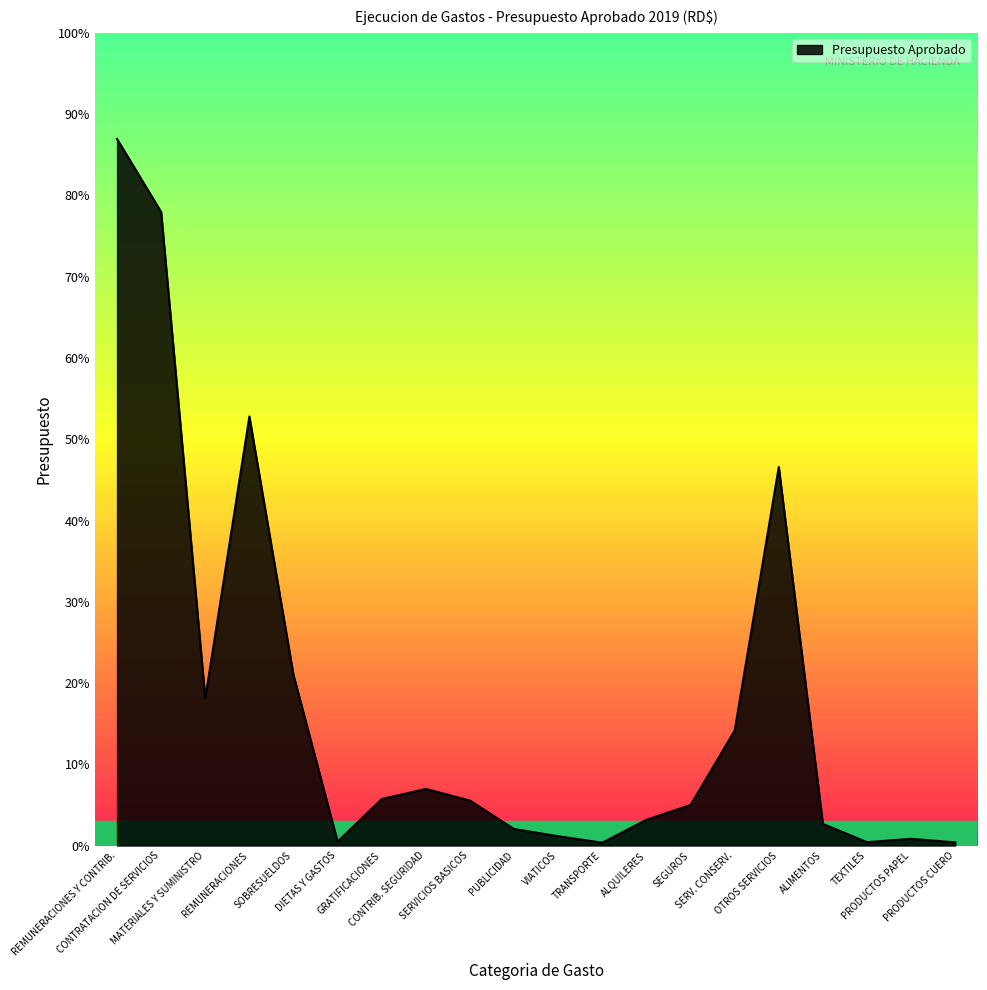

Reading left to right, transcribe all the data shown in this chart.

REMUNERACIONES Y CONTRIB.=984555000	CONTRATACION DE SERVICIOS=882784200	MATERIALES Y SUMINISTRO=204980063	REMUNERACIONES=597860000	SOBRESUELDOS=237500000	DIETAS Y GASTOS=5500000	GRATIFICACIONES=64800000	CONTRIB. SEGURIDAD=78895000	SERVICIOS BASICOS=62639200	PUBLICIDAD=23000000	VIATICOS=13000000	TRANSPORTE=4000000	ALQUILERES=35900000	SEGUROS=56500000	SERV. CONSERV.=160200000	OTROS SERVICIOS=527545000	ALIMENTOS=30100000	TEXTILES=4700000	PRODUCTOS PAPEL=9355984	PRODUCTOS CUERO=4400000